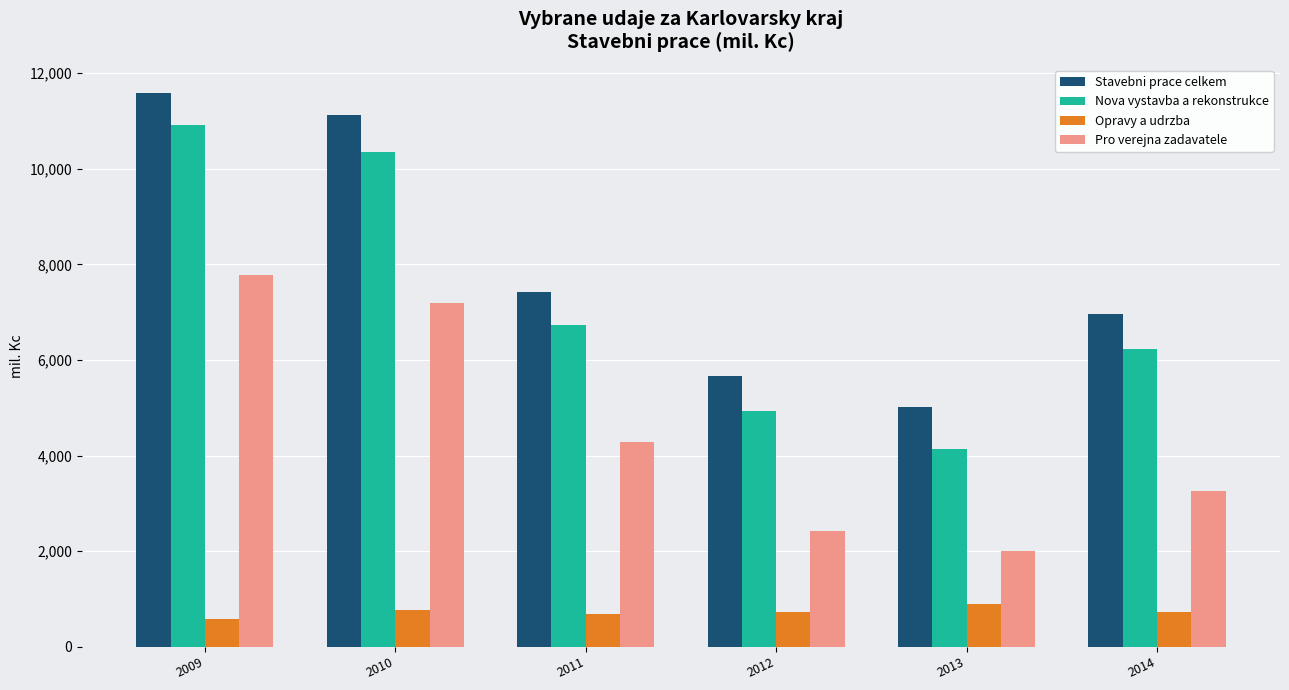

What is the minimum value shown in the chart?

582